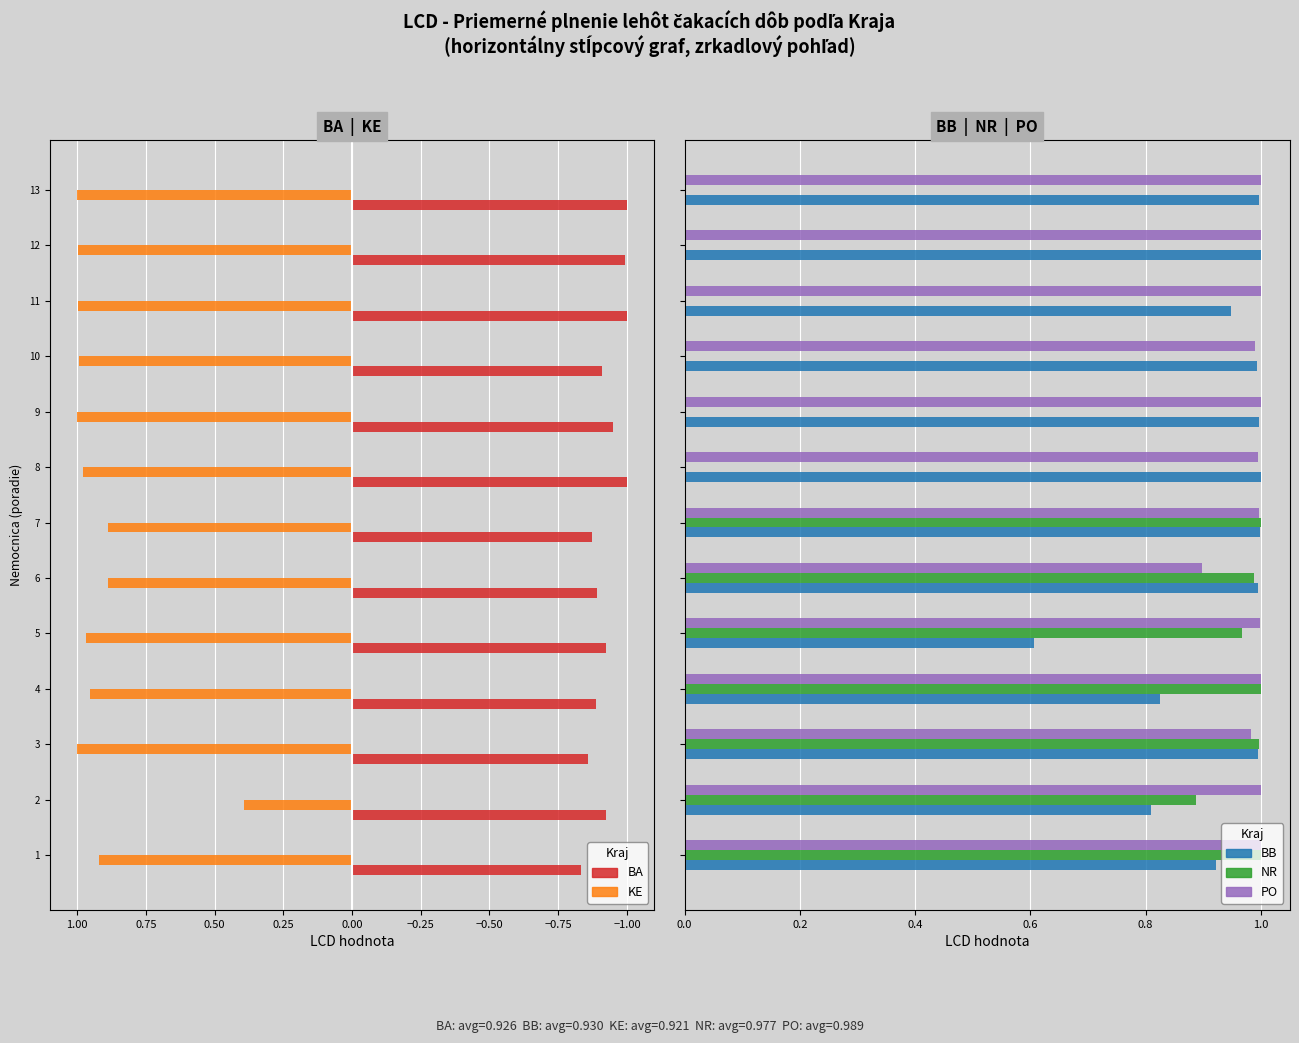

How many series are shown in this chart?

5